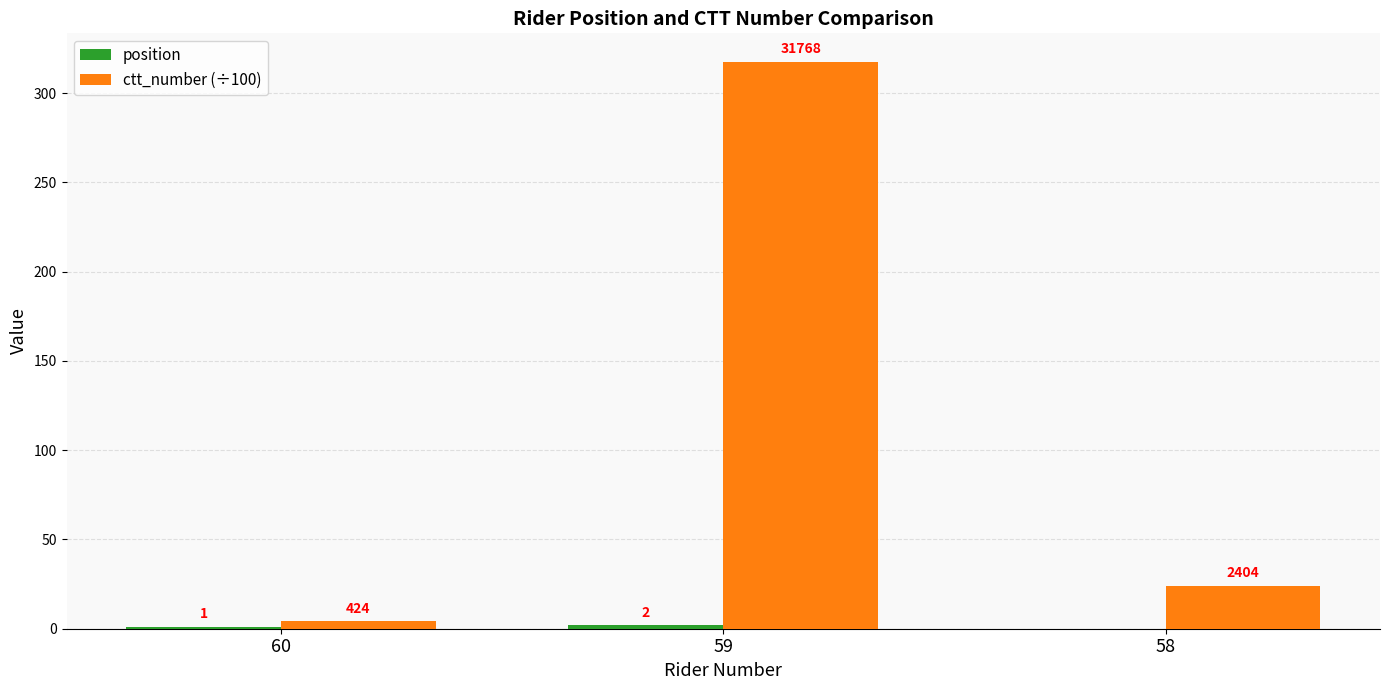

What is the value of the position bar at the 1st from the left?

1.0